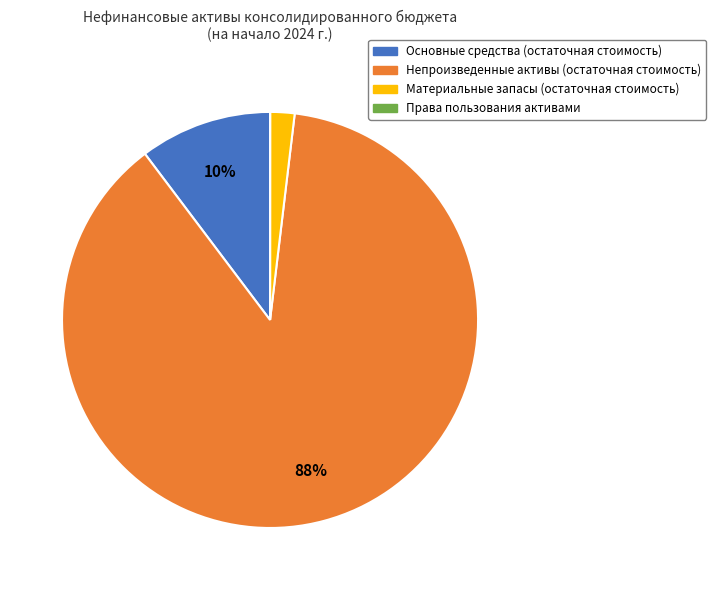

What is the majority slice?

Непроизведенные активы (остаточная стоимость)